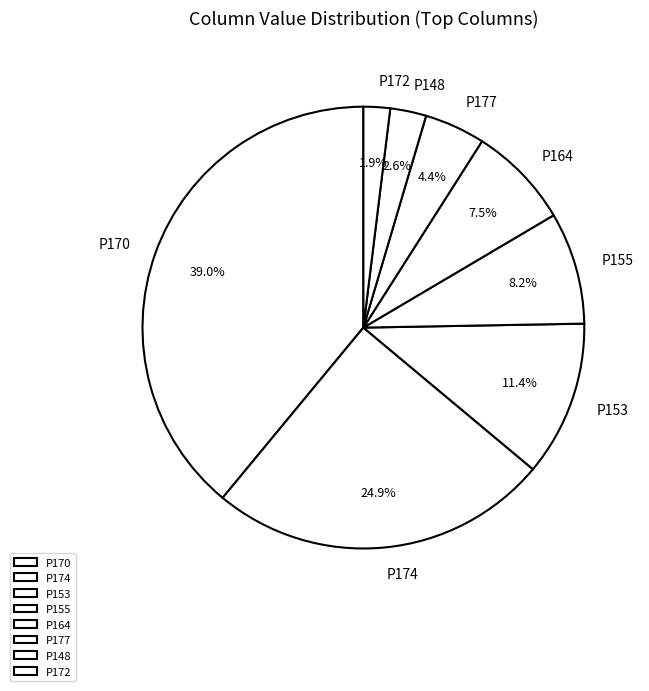

Count the number of slices in the pie.

8